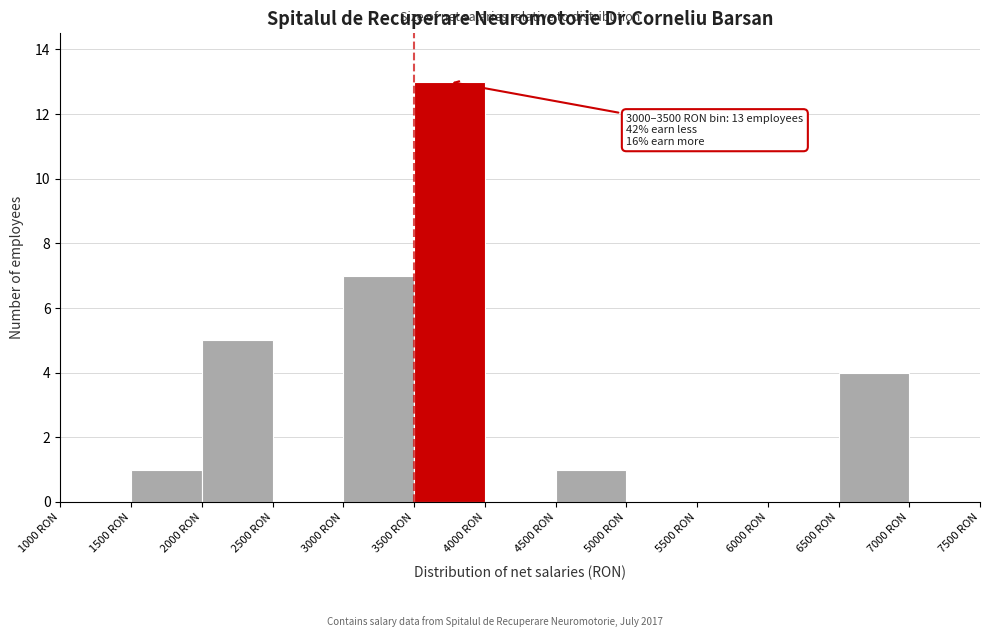

Over which range of the x-axis is the bar tallest?

3500 to 4000